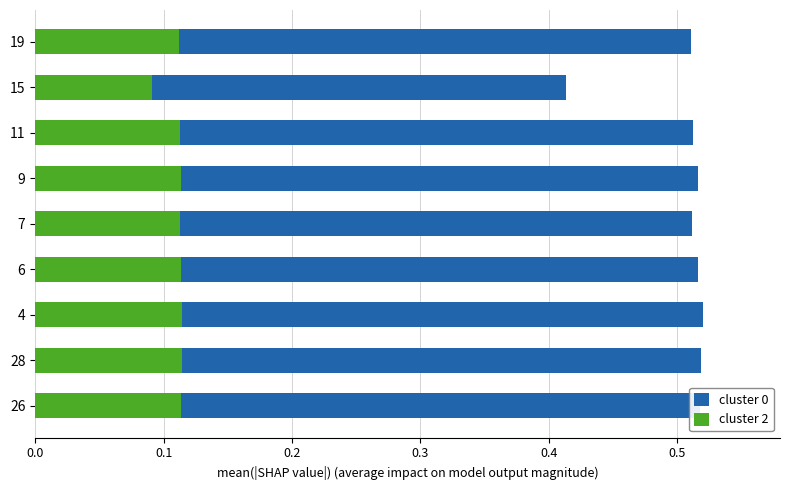

True or false: cluster 2 has a value of 0.0 at 0.2.

False